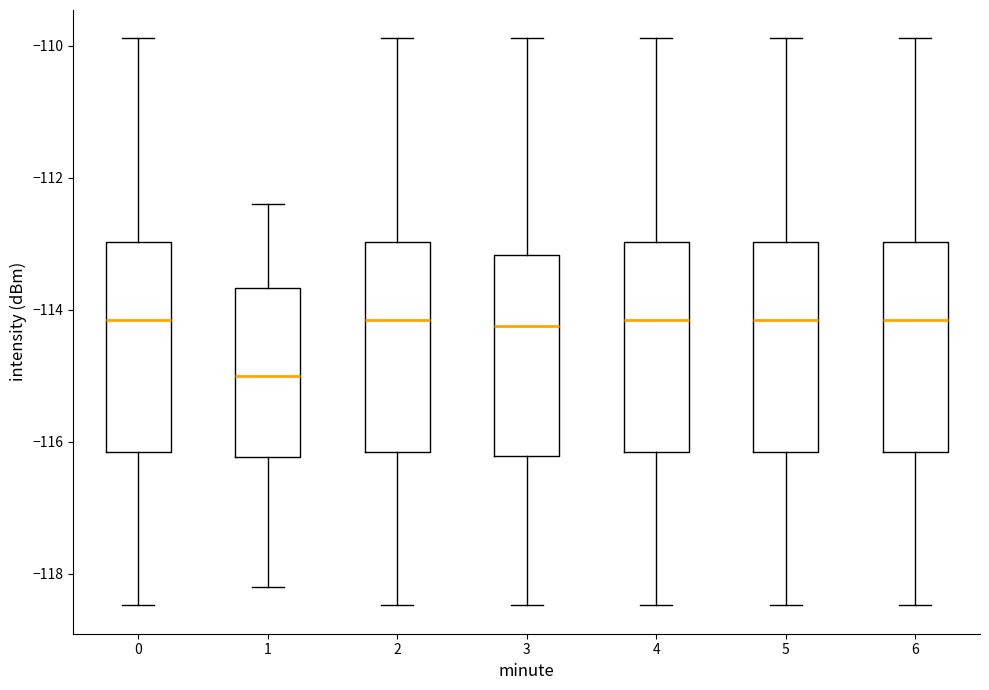

Reading left to right, transcribe this box plot: for each box, give where its median line is, the range the box spans, and where its two whiskers end, as read against the y-axis. The values are not printed on the chart, so give them approximately, as read against the axis.

0: median -114.2, box -116.2 to -113.0, whiskers -118.4 to -109.8
1: median -115.0, box -116.2 to -113.6, whiskers -118.2 to -112.4
2: median -114.2, box -116.2 to -113.0, whiskers -118.4 to -109.8
3: median -114.2, box -116.2 to -113.2, whiskers -118.4 to -109.8
4: median -114.2, box -116.2 to -113.0, whiskers -118.4 to -109.8
5: median -114.2, box -116.2 to -113.0, whiskers -118.4 to -109.8
6: median -114.2, box -116.2 to -113.0, whiskers -118.4 to -109.8